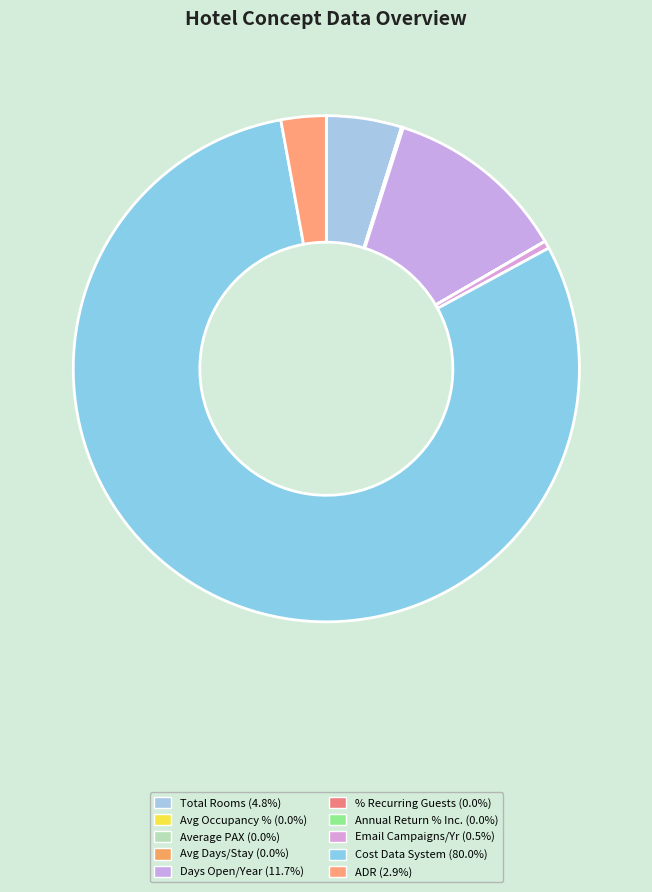

Rank the categories by value from highest to lowest.

APPROX. COST DATA COLLECTION SYSTEM, TOTAL AVERAGE DAYS OPEN, TOTAL NUMBER OF ROOMS, ADR, TOTAL EMAIL CAMPAIGNS PER YEAR, AVERAGE PAX, AVERAGE DAYS PER STAY, AVERAGE OCCUPANCY %, % RECURRING GUESTS, ANNUAL % INCREASE OF RETURNING GUESTS